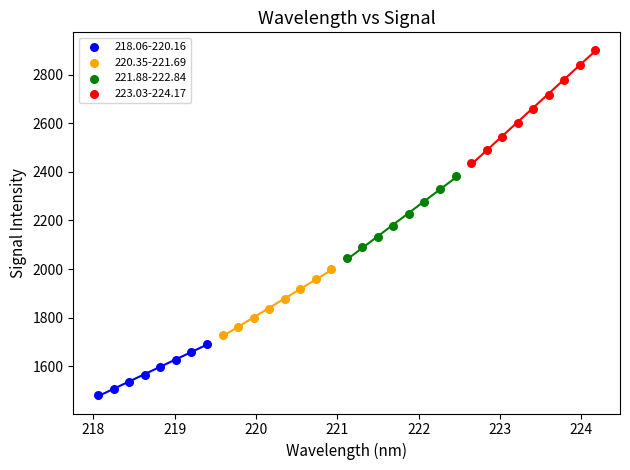

Which series has the largest Y range (max minus min)?

223.03-224.17